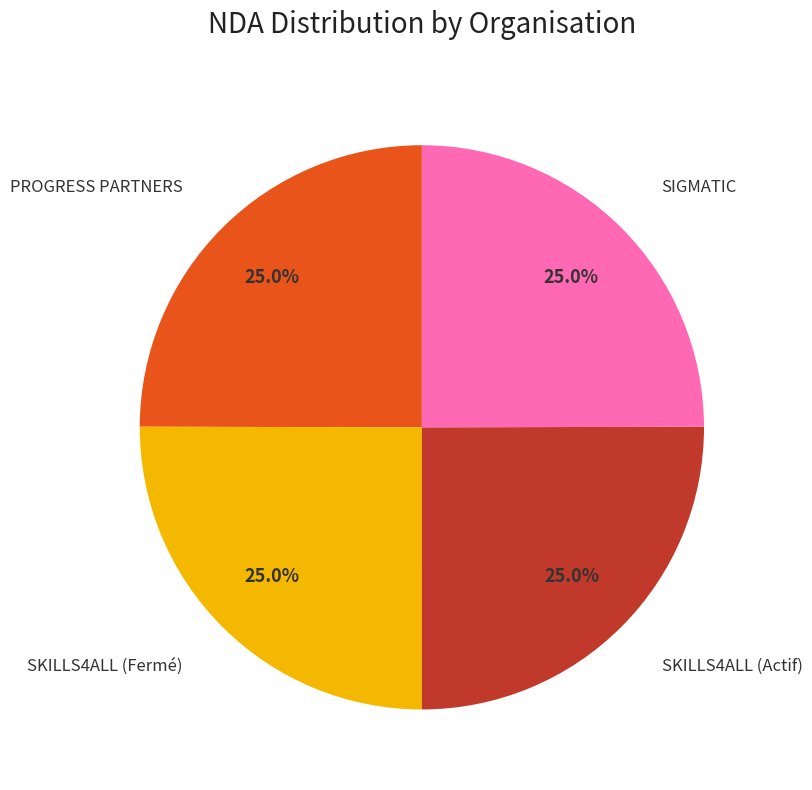

How many slices are in this pie chart?

4